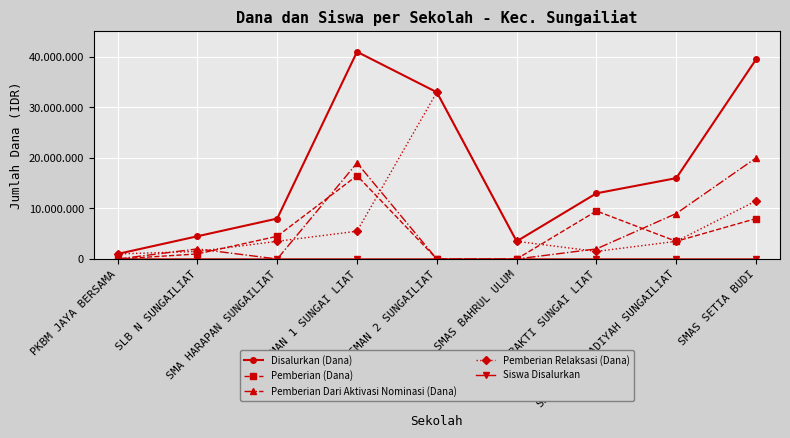

True or false: Siswa Disalurkan and Disalurkan (Dana) intersect in this chart.

False